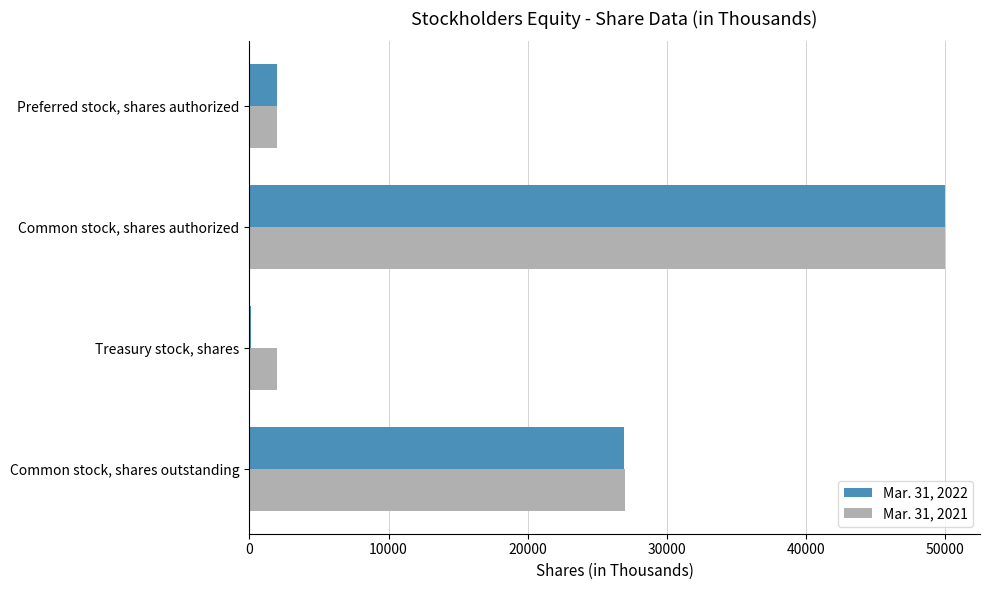

Which series changed the most between Common stock, shares outstanding and Preferred stock, shares authorized?

Mar. 31, 2021